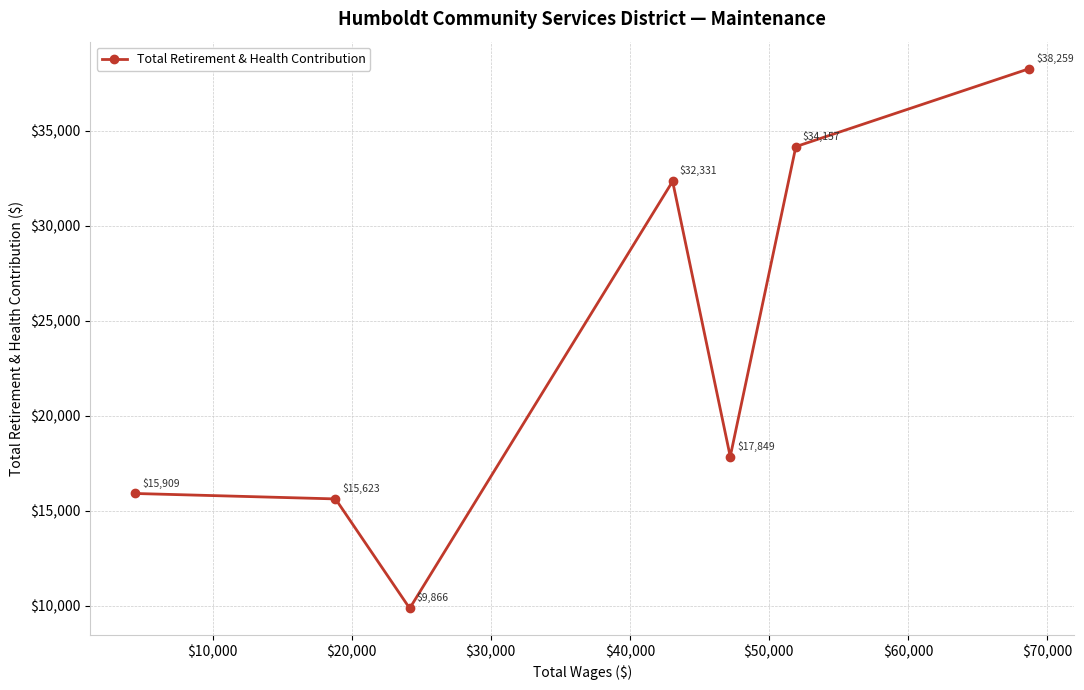

What is the maximum value shown in the chart?

38259